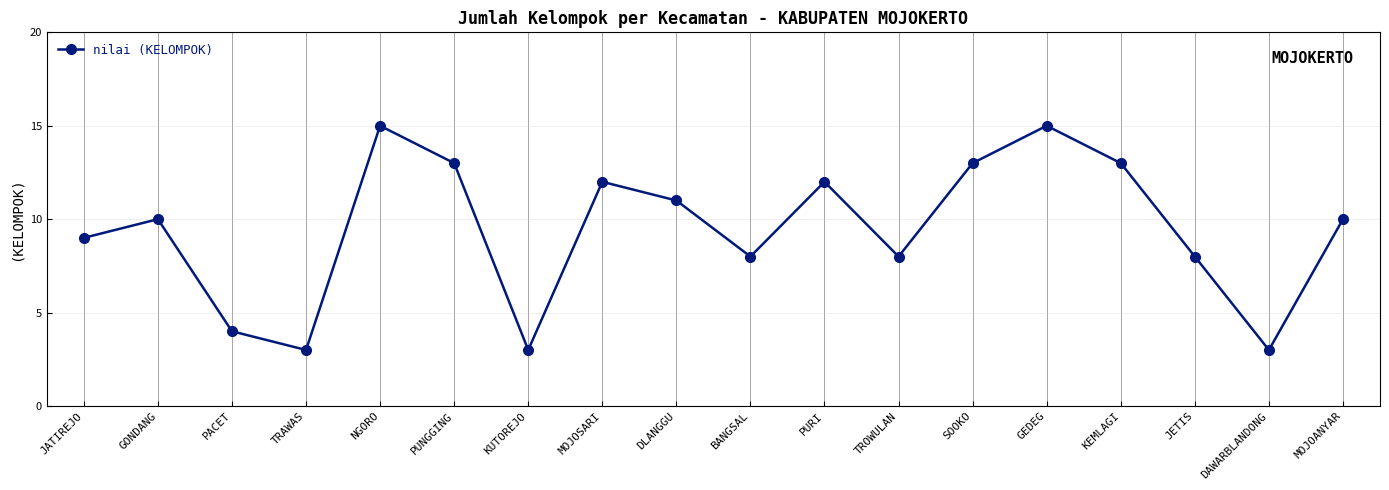

How many points are higher than both their immediate neighbors (excluding endpoints)?

5